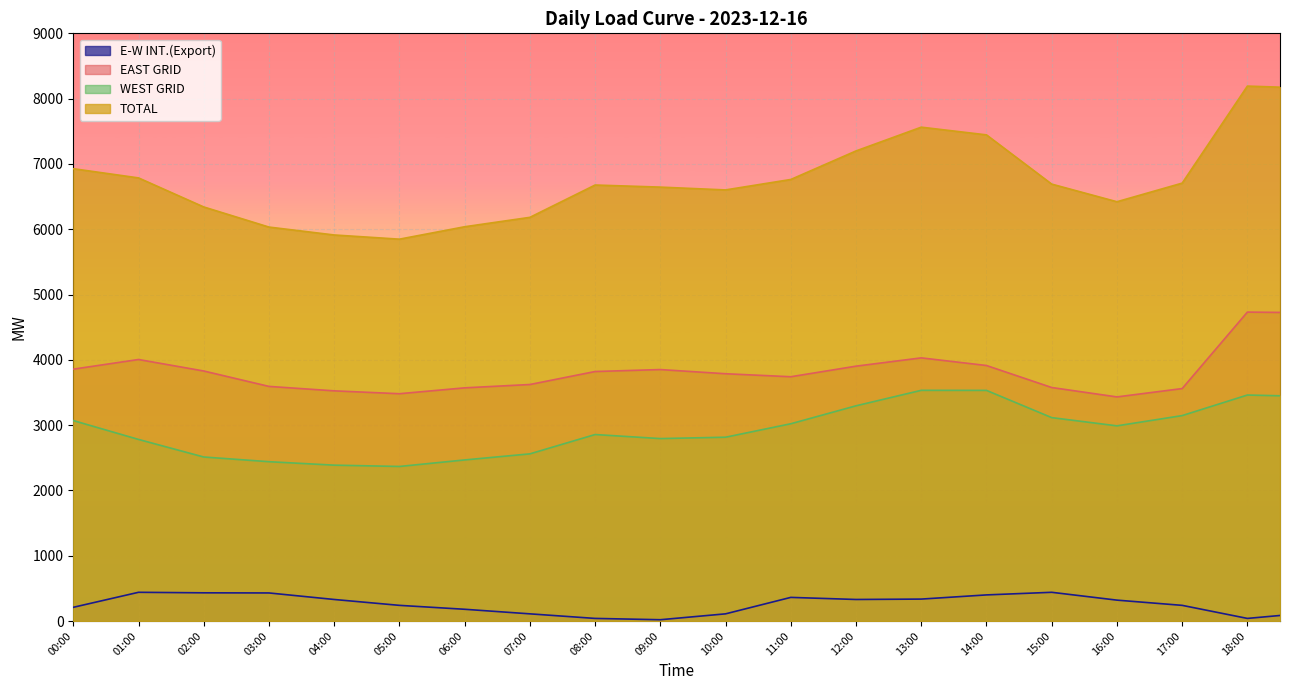

Reading left to right, what are all the values shown in this chart?

E-W INT.(Export): 210.0	325.0	440.0	436.0	432.0	431.0	430.0	380.0	330.0	285.0	240.0	210.0	180.0	145.0	110.0	75.0	40.0	30.0	20.0	65.0	110.0	236.0	362.0	346.0	330.0	333.0	336.0	368.0	400.0	420.0	440.0	380.0	320.0	280.0	240.0	140.0	40.0	85.0
EAST GRID: 3857.0	3931.0	4005.0	3917.0	3829.0	3711.0	3593.0	3559.0	3525.0	3503.0	3481.0	3526.0	3571.0	3596.5	3622.0	3721.5	3821.0	3836.0	3851.0	3819.0	3787.0	3764.0	3741.0	3822.0	3903.0	3966.5	4030.0	3971.5	3913.0	3744.5	3576.0	3504.0	3432.0	3496.0	3560.0	4145.5	4731.0	4726.0
WEST GRID: 3070.0	2925.5	2781.0	2646.5	2512.0	2476.0	2440.0	2413.5	2387.0	2377.0	2367.0	2417.0	2467.0	2513.5	2560.0	2708.0	2856.0	2825.0	2794.0	2804.5	2815.0	2918.0	3021.0	3158.5	3296.0	3414.5	3533.0	3532.5	3532.0	3323.5	3115.0	3052.0	2989.0	3067.5	3146.0	3303.5	3461.0	3449.5
TOTAL: 6927.0	6856.5	6786.0	6563.5	6341.0	6187.0	6033.0	5972.5	5912.0	5880.0	5848.0	5943.0	6038.0	6110.0	6182.0	6429.5	6677.0	6661.0	6645.0	6623.5	6602.0	6682.0	6762.0	6980.5	7199.0	7381.0	7563.0	7504.0	7445.0	7068.0	6691.0	6556.0	6421.0	6563.5	6706.0	7449.0	8192.0	8175.5